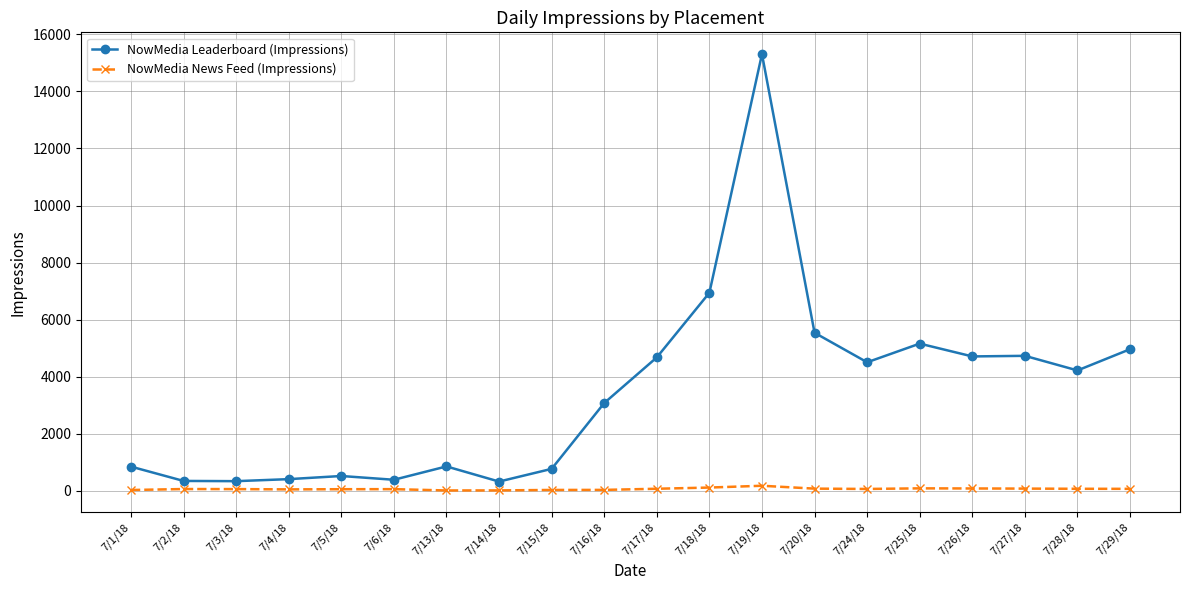

At how many categories does at least one series exceed 13656?

1